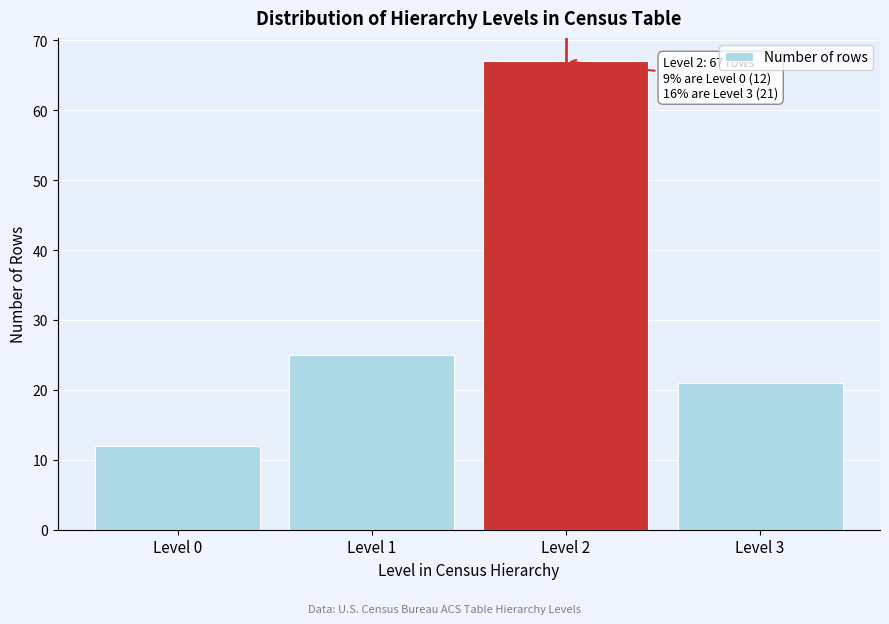

Reading right to left, extract all data points from this chart.

Level 3=21	Level 2=67	Level 1=25	Level 0=12